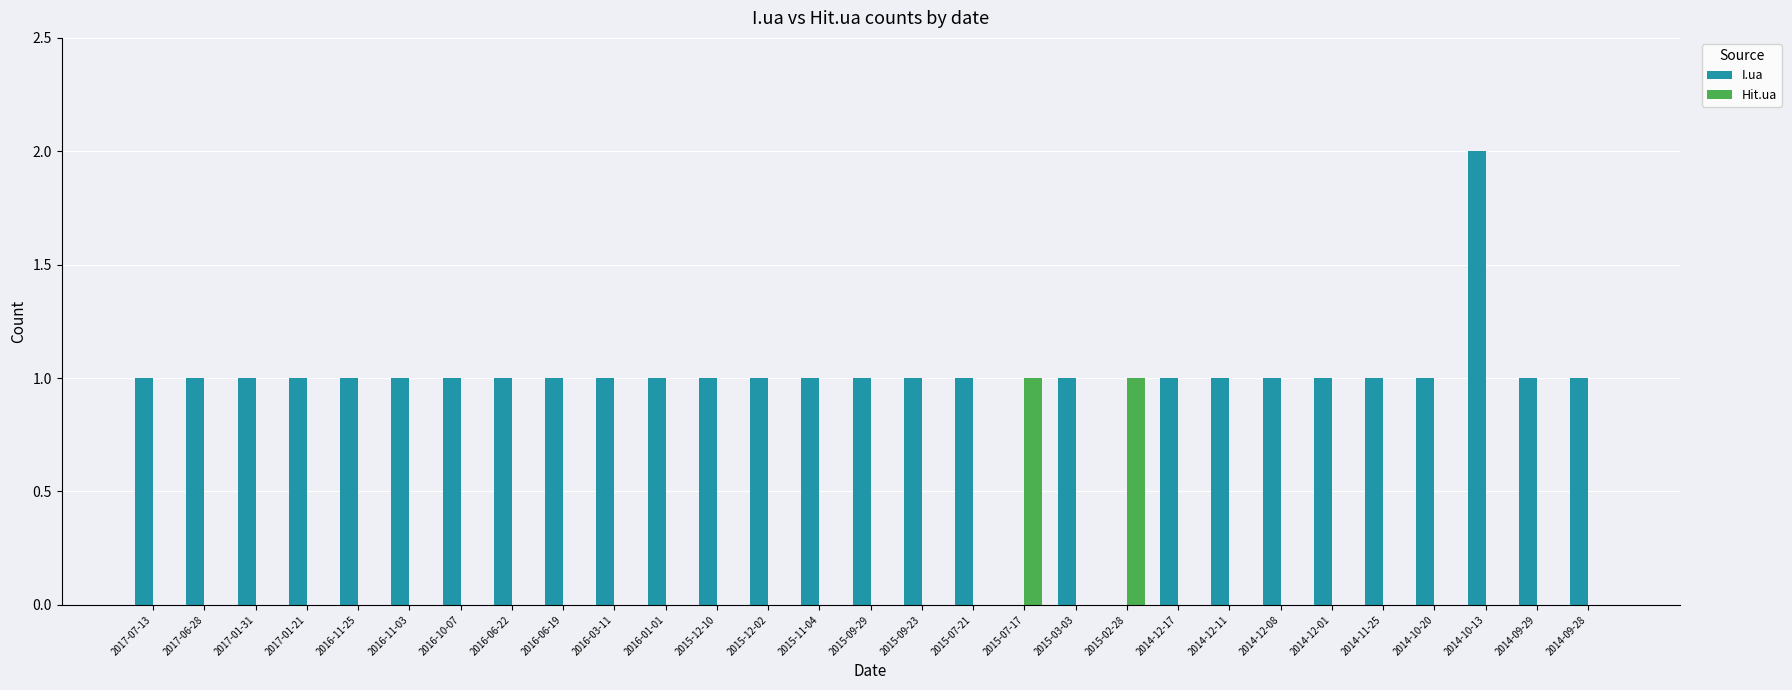

How many distinct data groups are displayed?

2